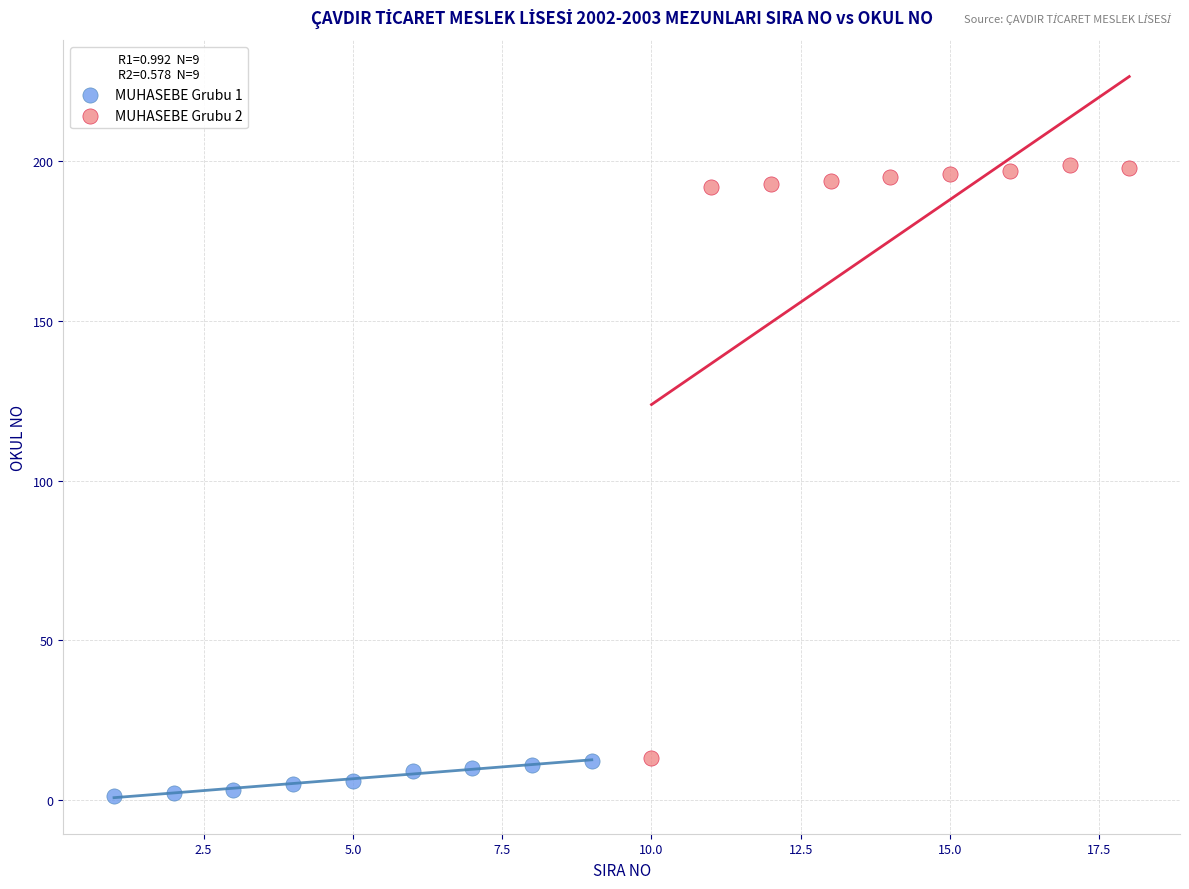

Which series has the largest Y range (max minus min)?

MUHASEBE Grubu 2